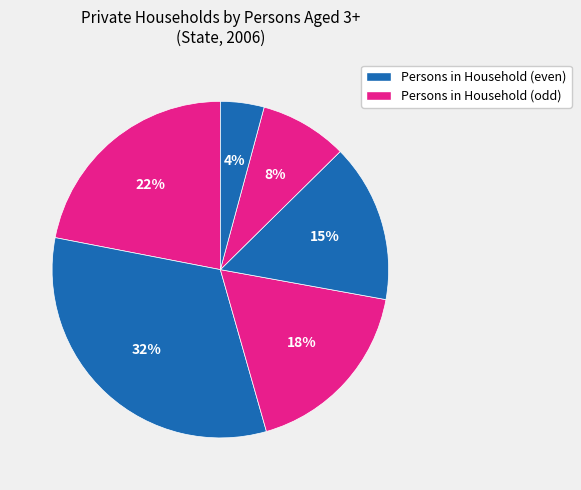

How many segments does this pie chart have?

6